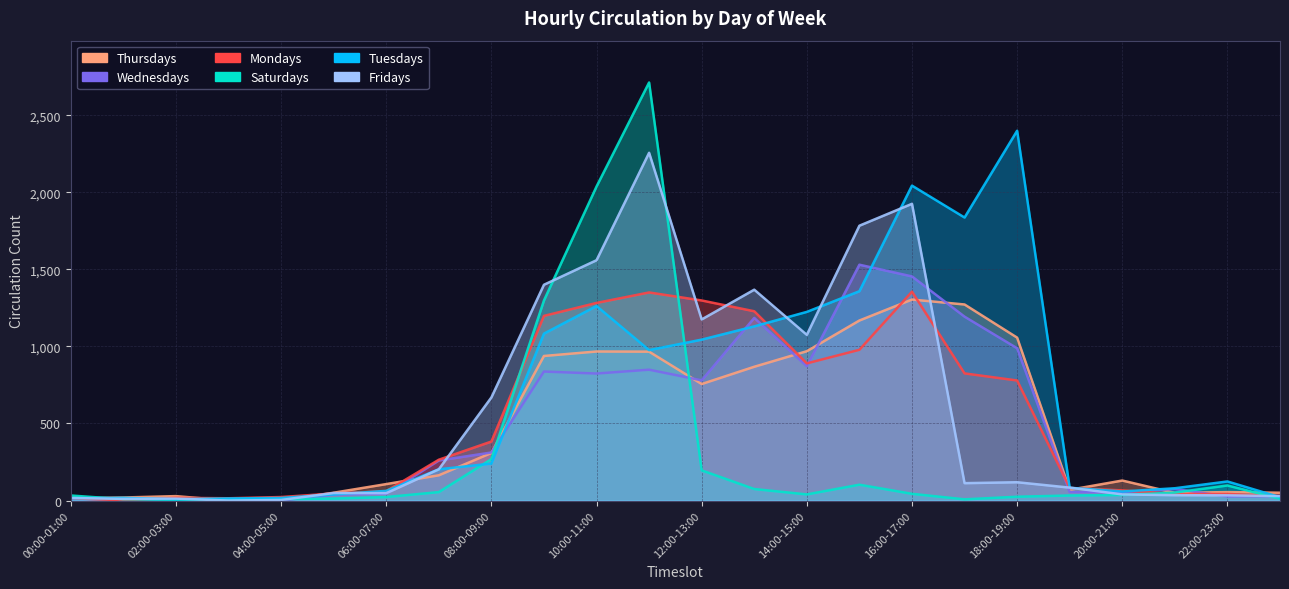

True or false: Wednesdays has a value of 1434 at 18:00-19:00.

False